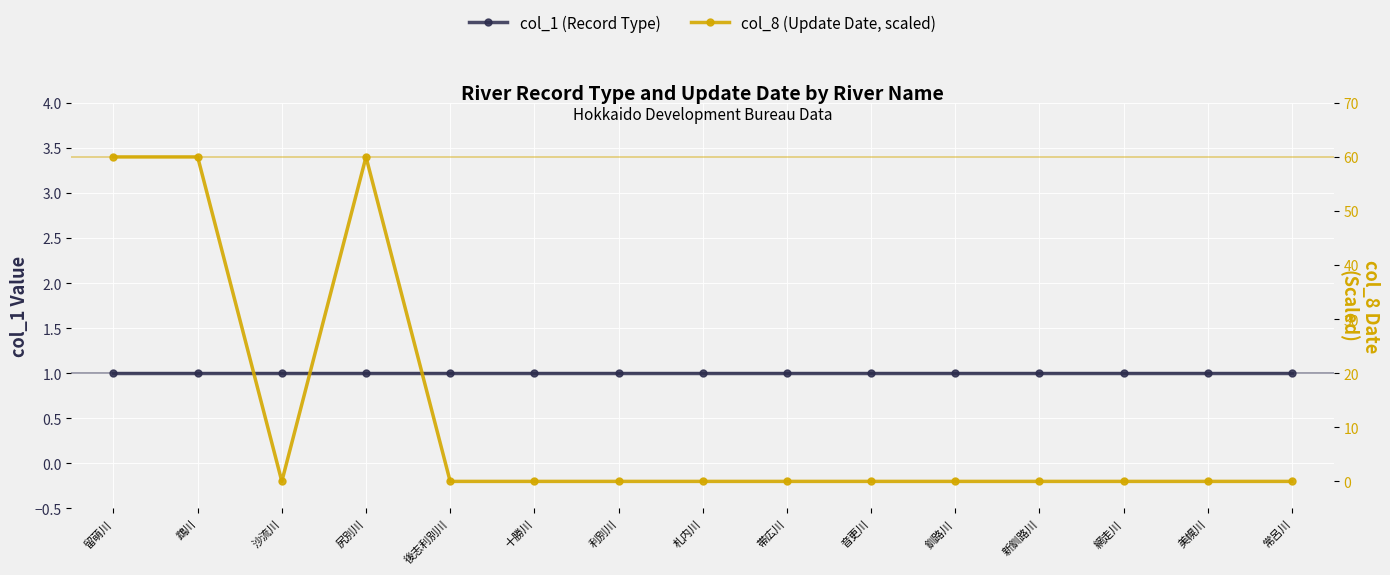

Which category has the highest value across all series?

留萌川